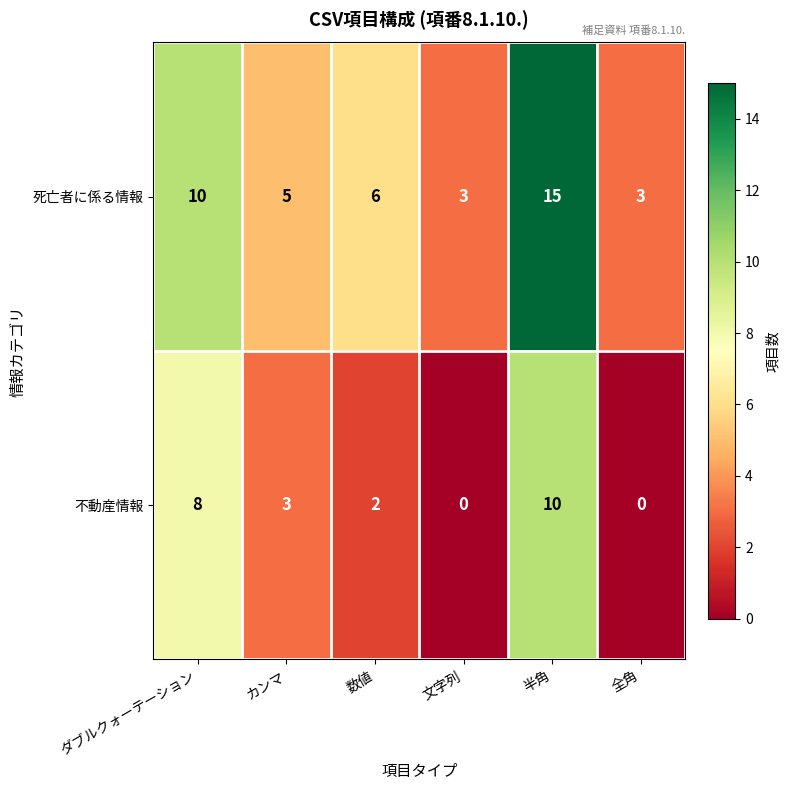

What is the highest value of the 死亡者に係る情報 series?

15